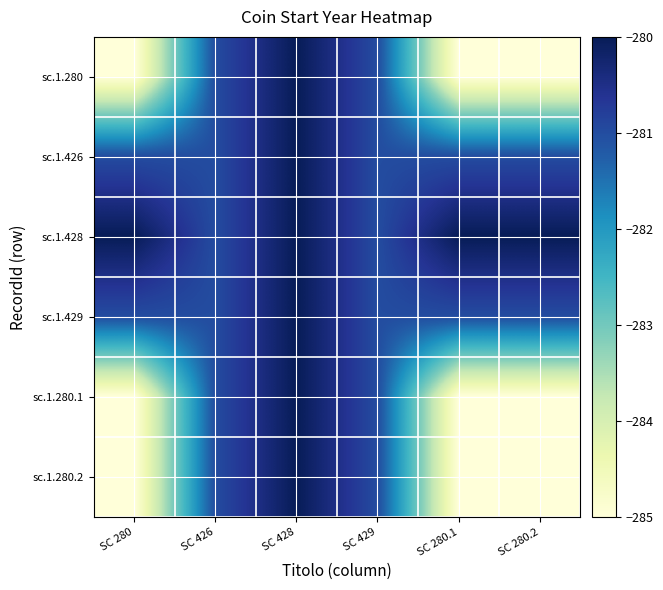

Between SC 428 and SC 280.1, which series saw the biggest shift?

sc.1.280